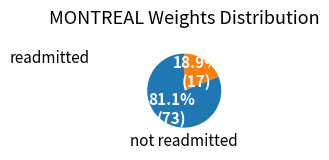

Does any single category account for the majority?

Yes